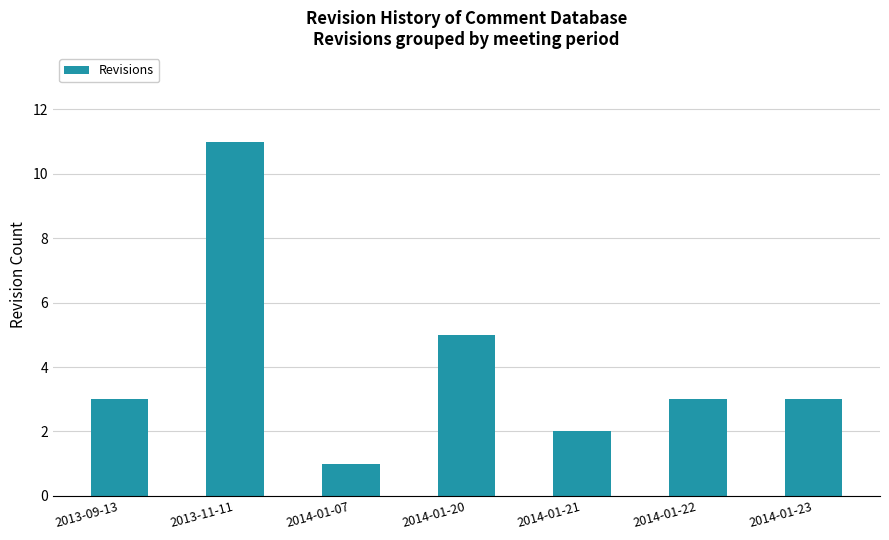

Reading right to left, what are all the values shown in this chart?

2014-01-23=3	2014-01-22=3	2014-01-21=2	2014-01-20=5	2014-01-07=1	2013-11-11=11	2013-09-13=3